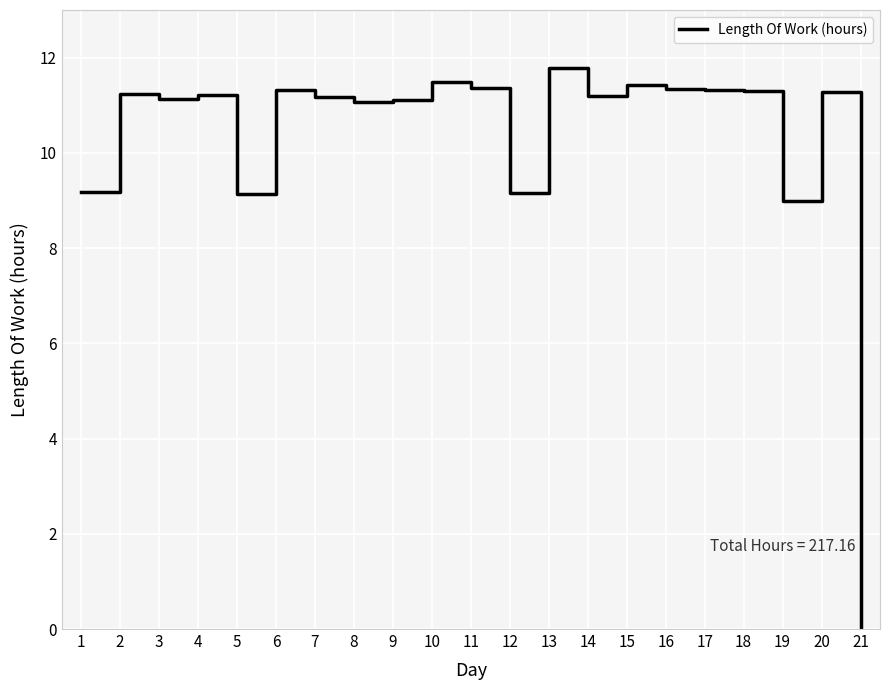

What is the ratio of the value at 17 to the value at 16?

1.0